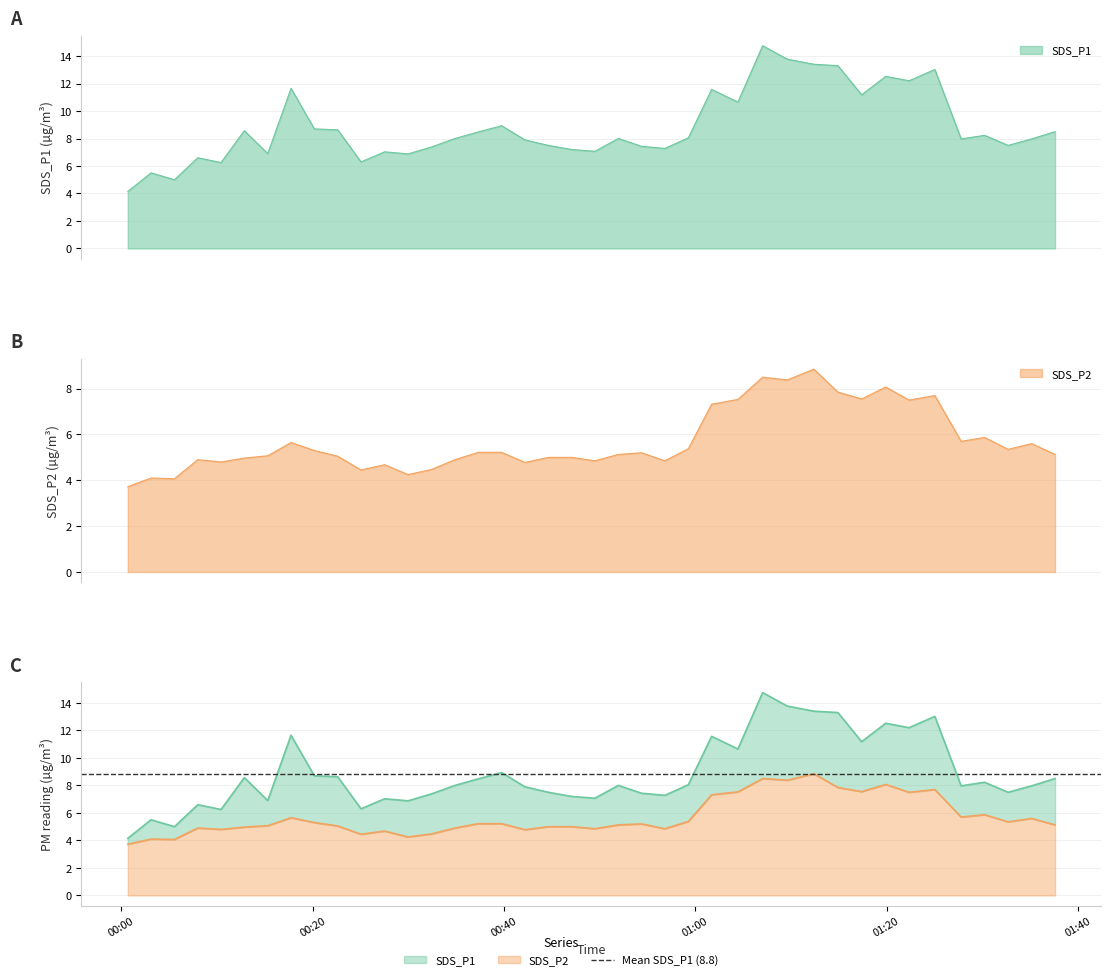

Which label corresponds to the smallest value in the chart?

00:00